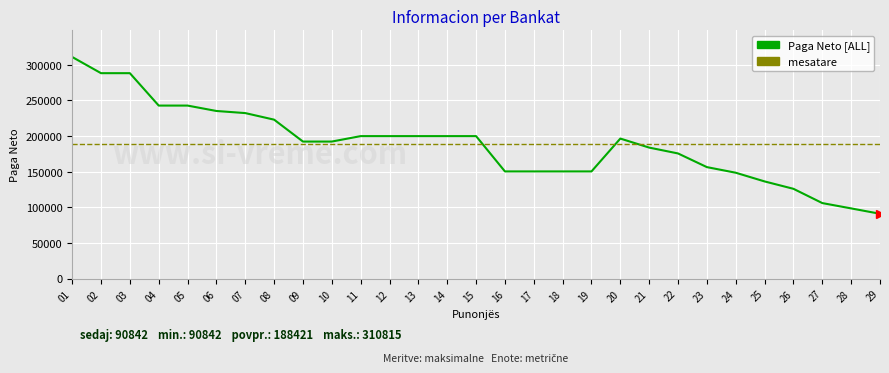

How many interior local peaks (higher than both neighbors) does the data have?

1